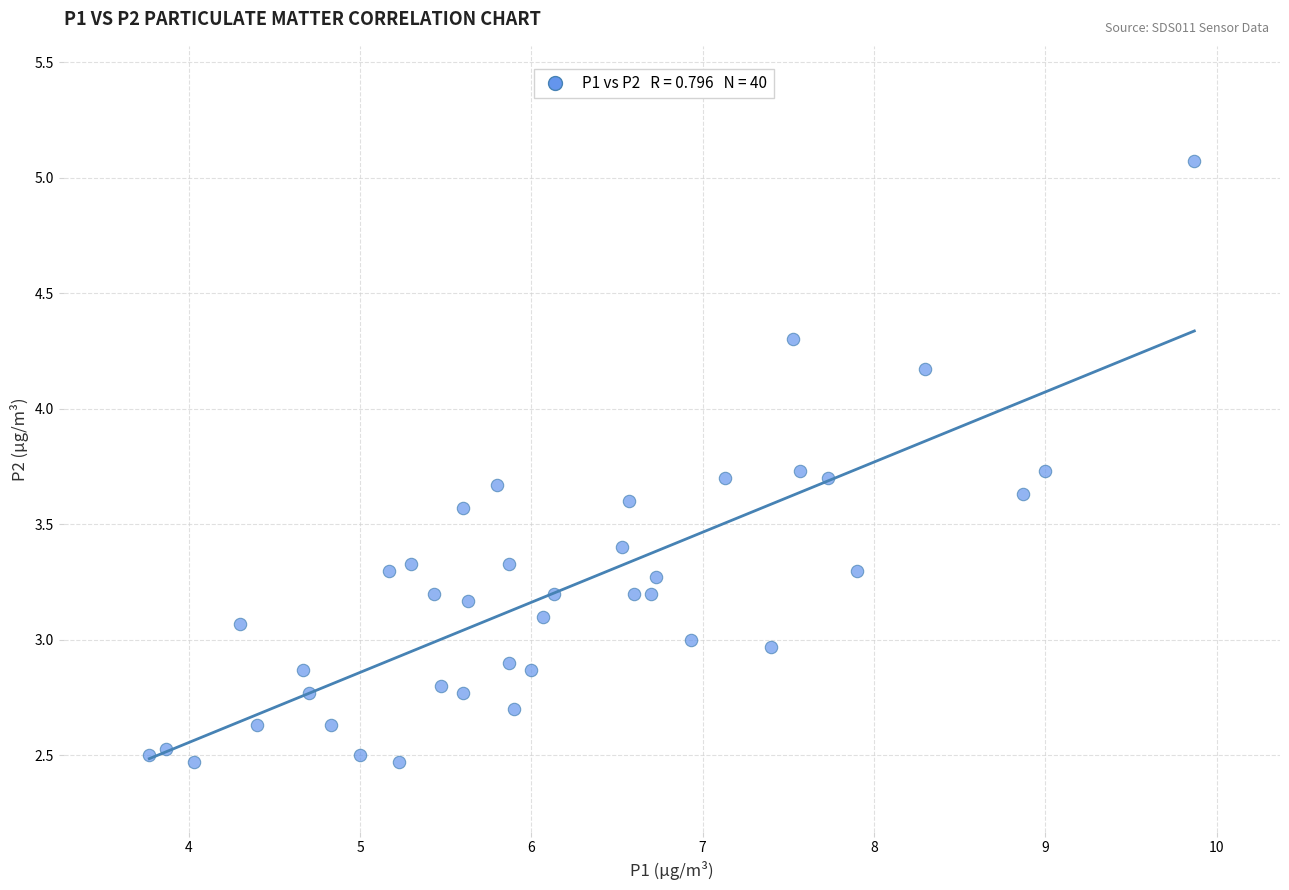

What is the range of X values (max minus min)?

6.1